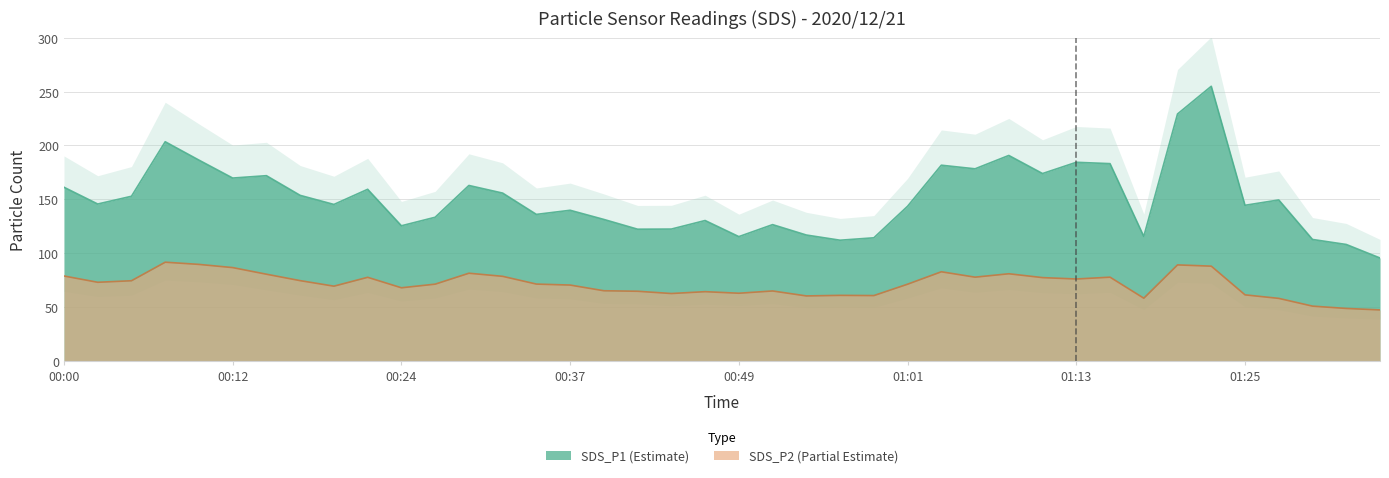

At which category does SDS_P2 reach its first local peak?

00:07